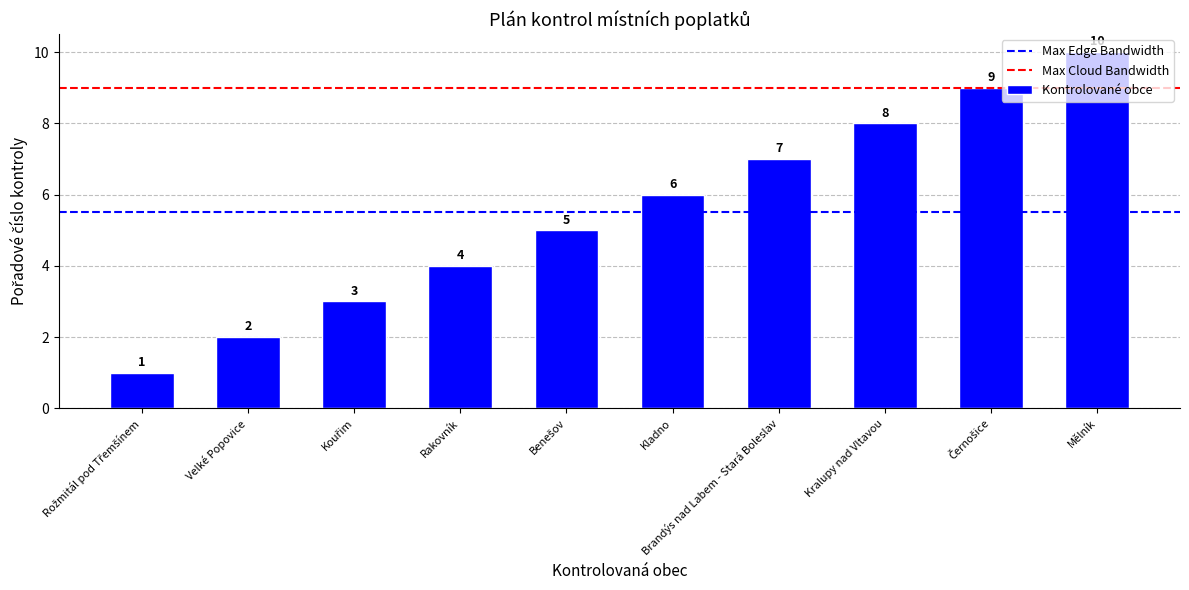

What is the sum of the values at Velké Popovice and Brandýs nad Labem - Stará Boleslav?

9